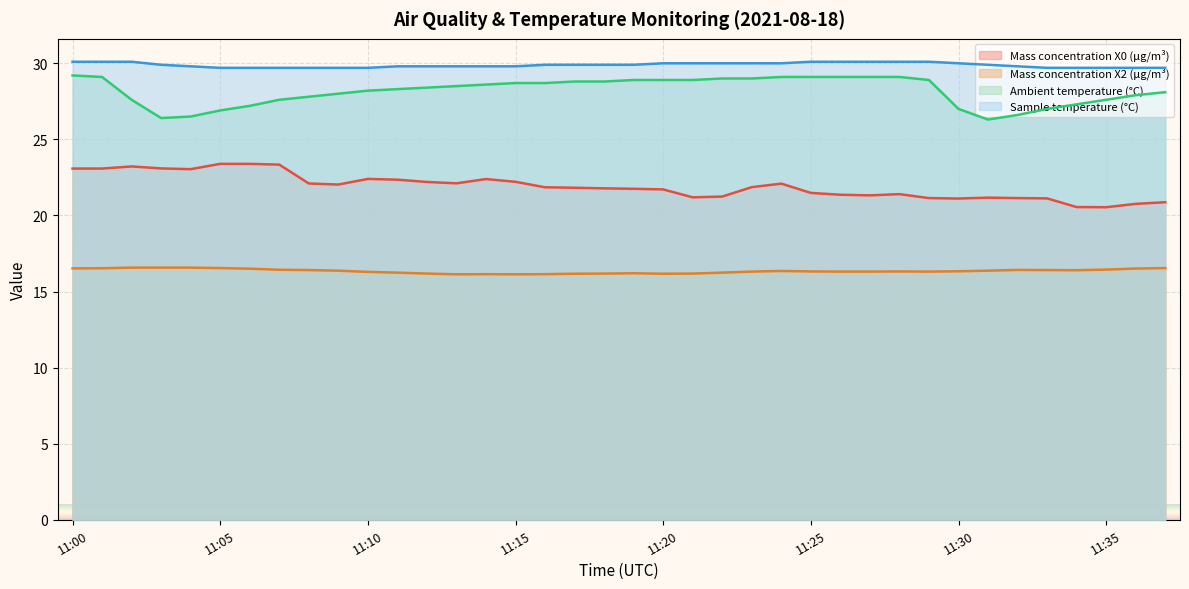

Is it true that Ambient temperature (°C) equals 48.4 at 11:13?

False